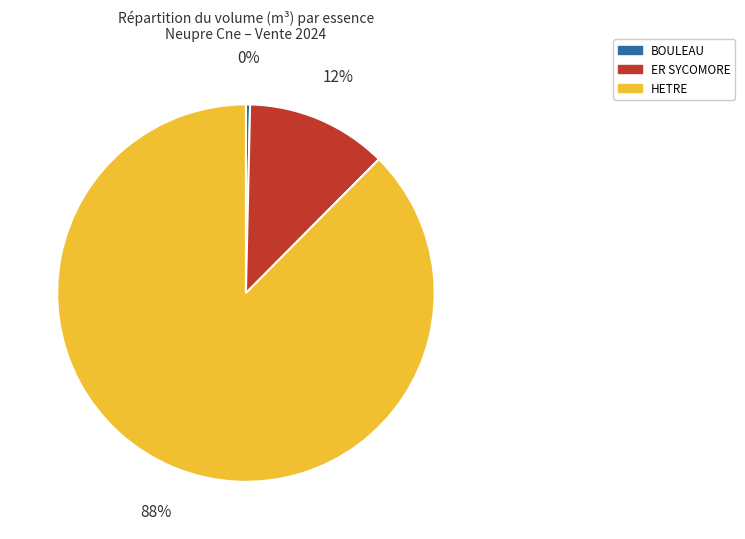

How many segments does this pie chart have?

3